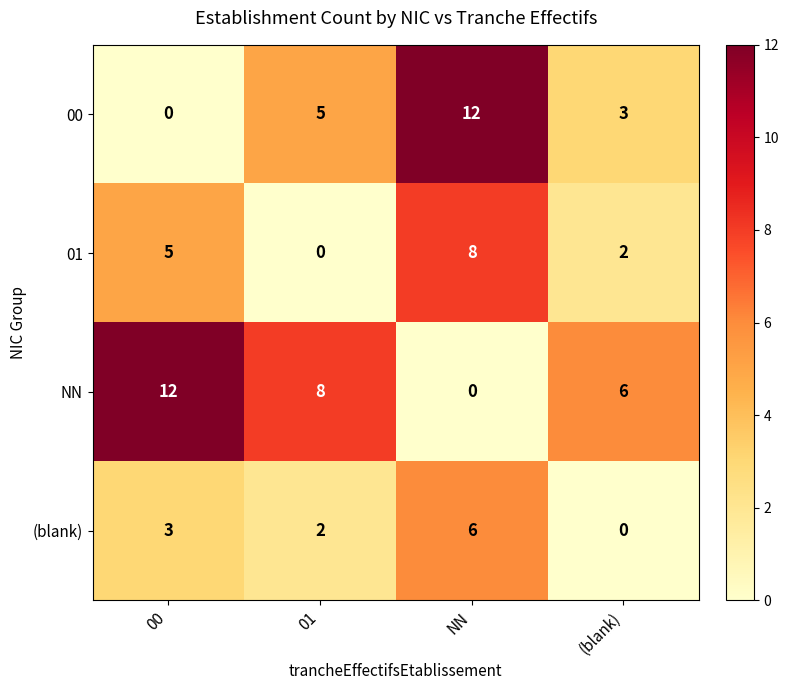

List the series in order of their overall mean, lowest first.

(blank), 01, 00, NN